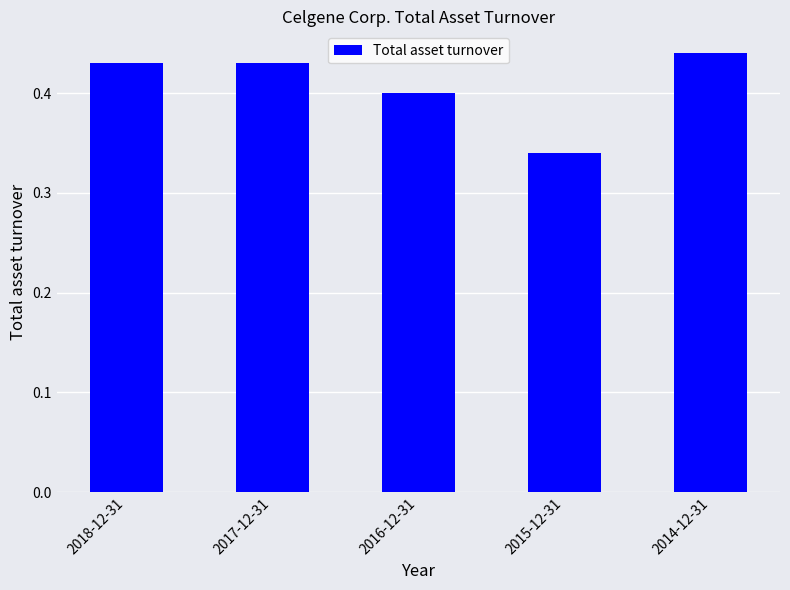

The chart shows a value of 0.7 at 2017-12-31. True or false?

False